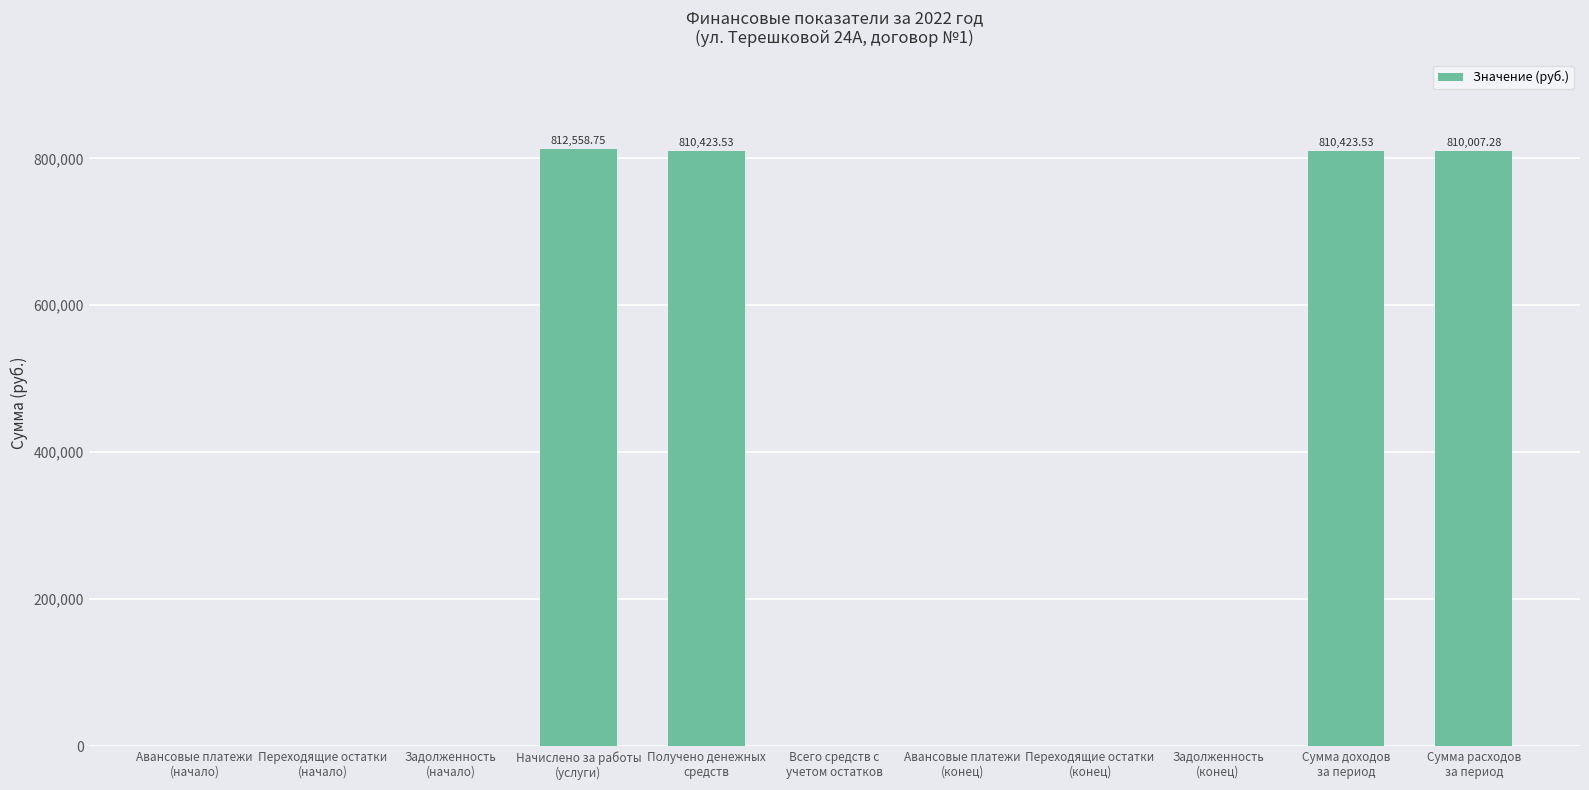

What is the average value?

294855.7